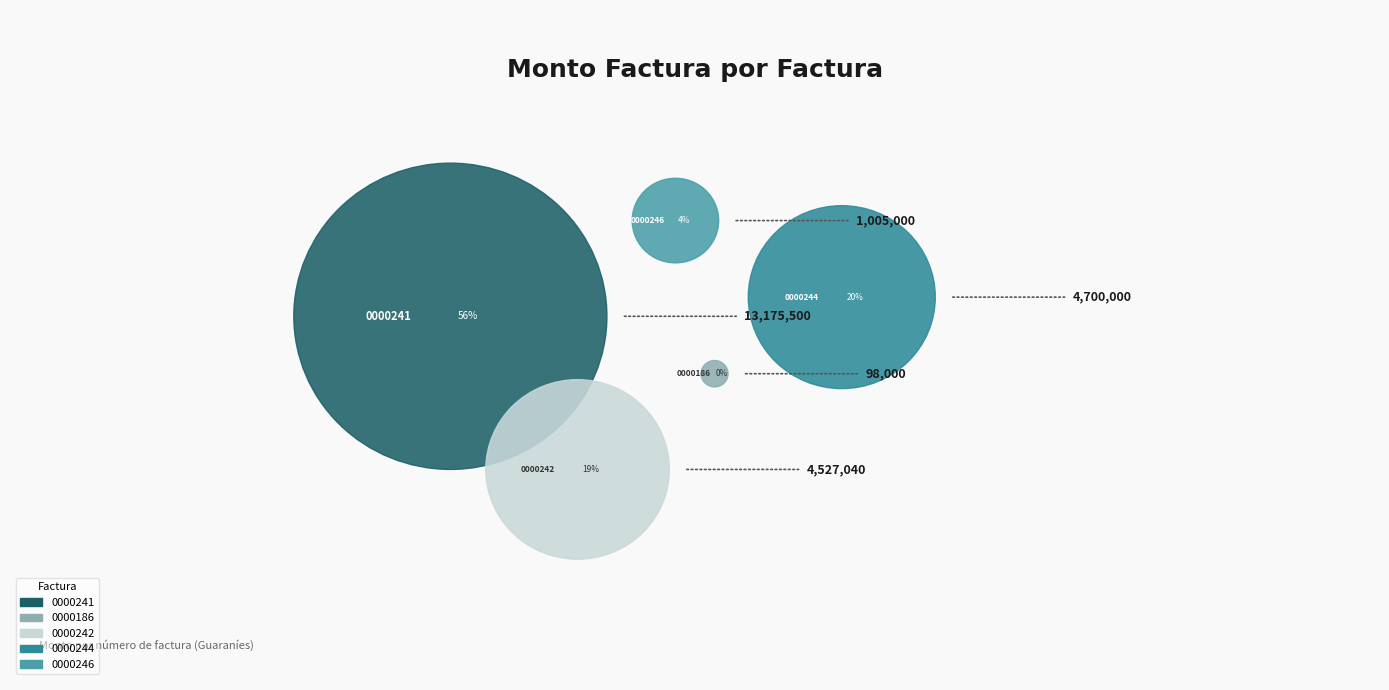

Does 002-001-0000241 represent more than half of the total?

Yes